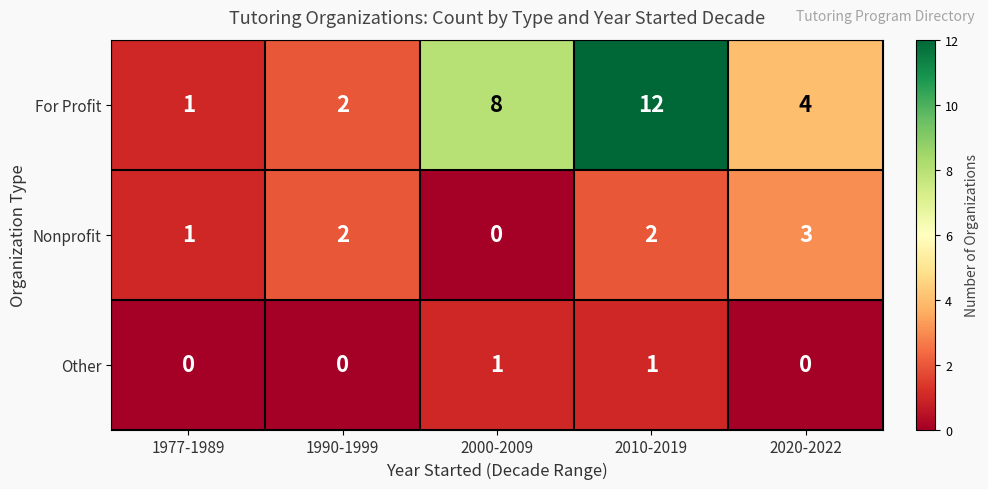

What is the difference between the second highest and minimum values in the For Profit series?

7